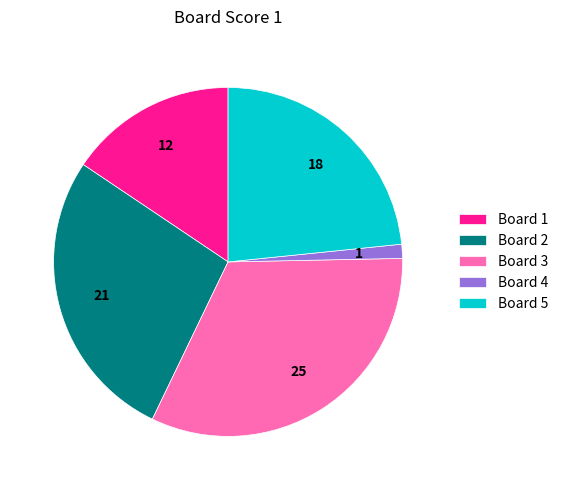

Which slice is the smallest?

Board 4